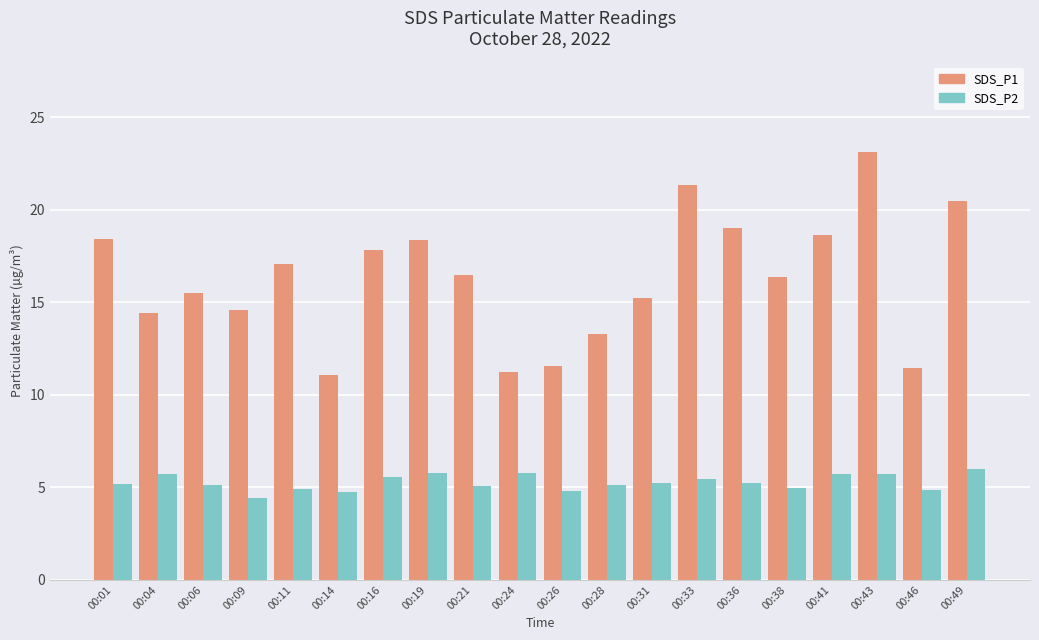

Which series has the largest total across all categories?

SDS_P1